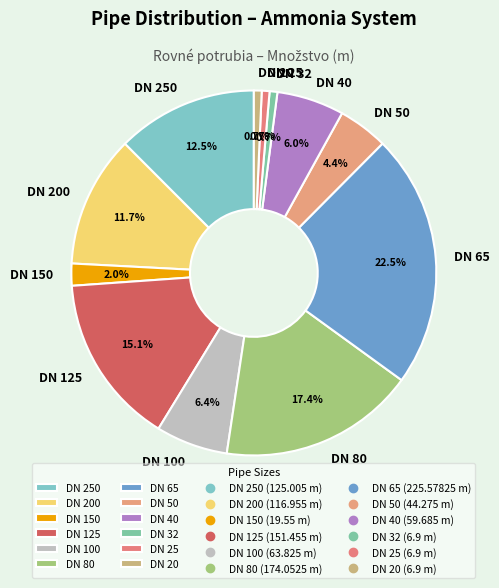

What percentage is NOT represented by DN 250?

87.5%